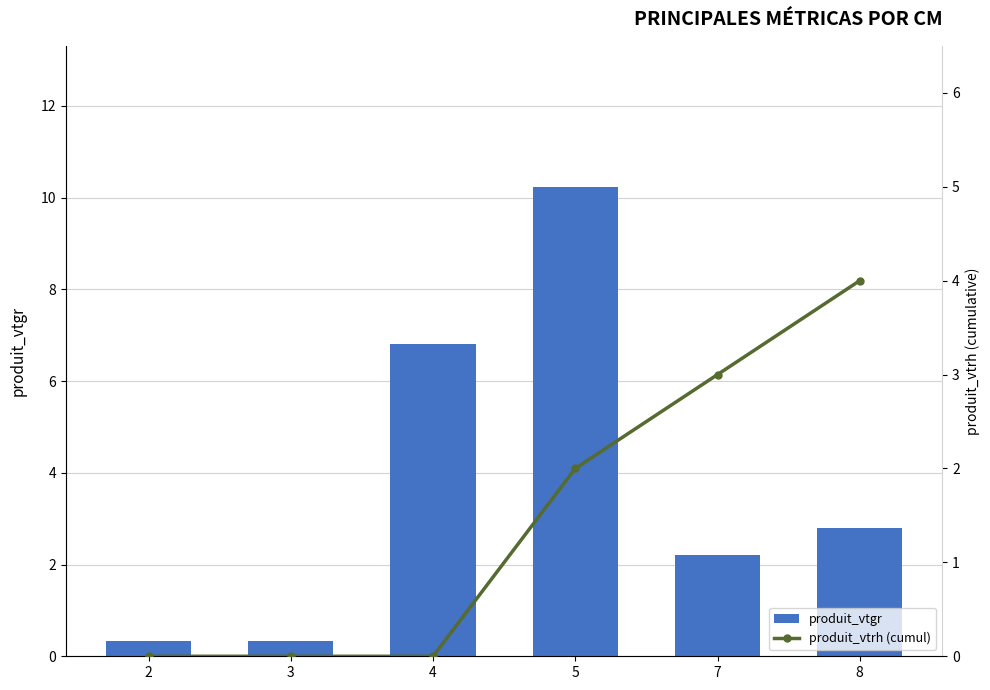

At 8, list the series in order from smallest to largest.

produit_vtgr, produit_vtrh (cumul)